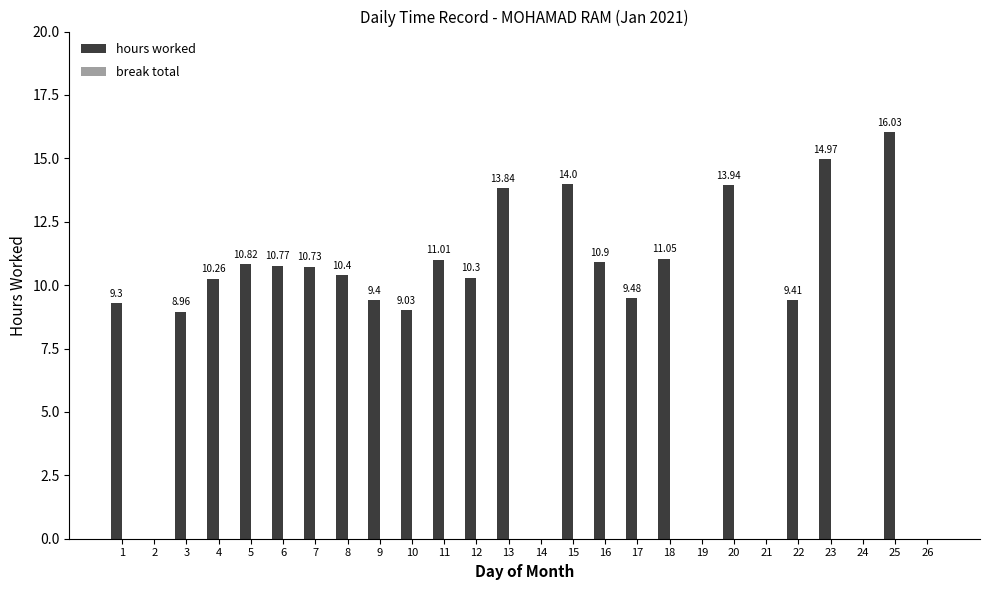

Which has a higher value, 23 or 16?

23